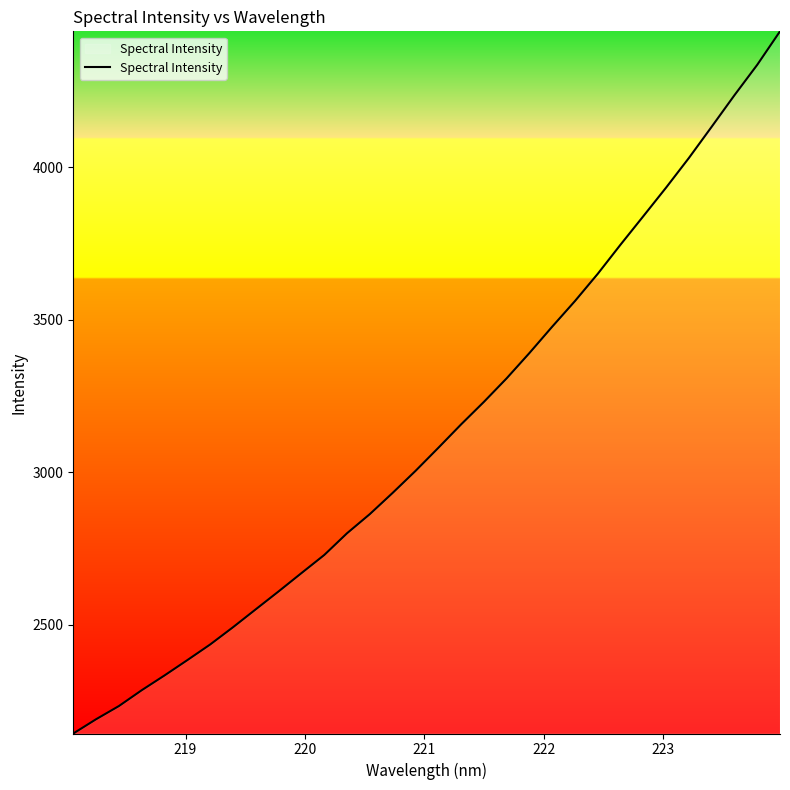

What is the smallest value displayed?

2144.3